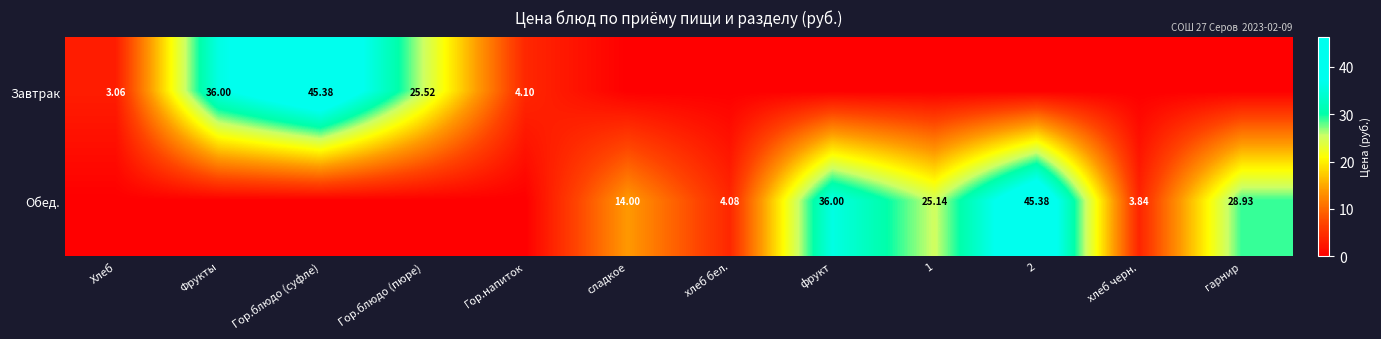

At which category is the sum across all series the highest?

Гор.блюдо (суфле)